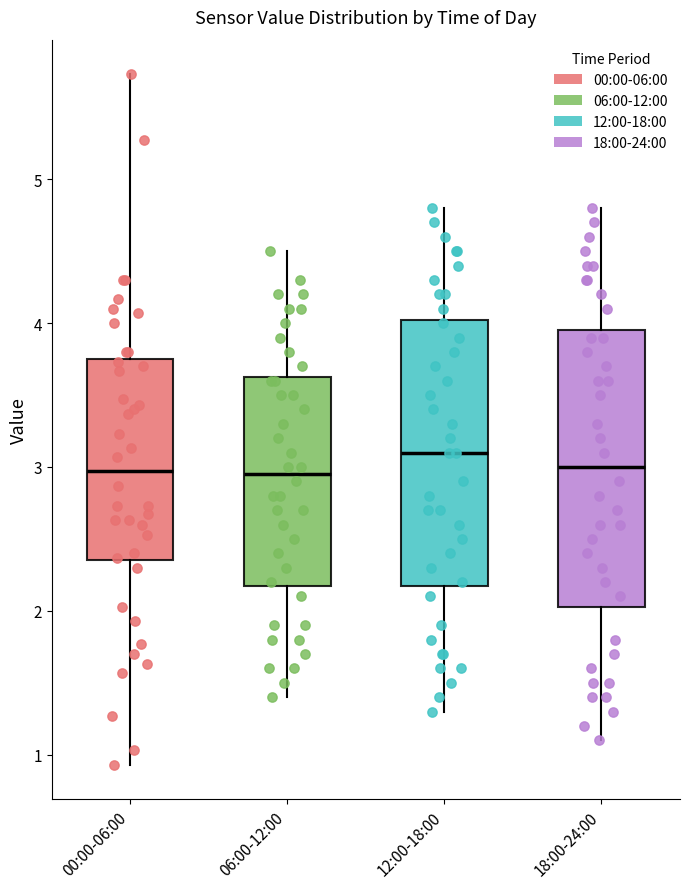

Reading left to right, transcribe this box plot: for each box, give where its median line is, the range the box spans, and where its two whiskers end, as read against the y-axis. The values are not printed on the chart, so give them approximately, as read against the axis.

00:00-06:00: median 3.0, box 2.4 to 3.7, whiskers 0.9 to 5.7
06:00-12:00: median 3.0, box 2.2 to 3.6, whiskers 1.4 to 4.5
12:00-18:00: median 3.1, box 2.2 to 4.0, whiskers 1.3 to 4.8
18:00-24:00: median 3.0, box 2.0 to 4.0, whiskers 1.1 to 4.8